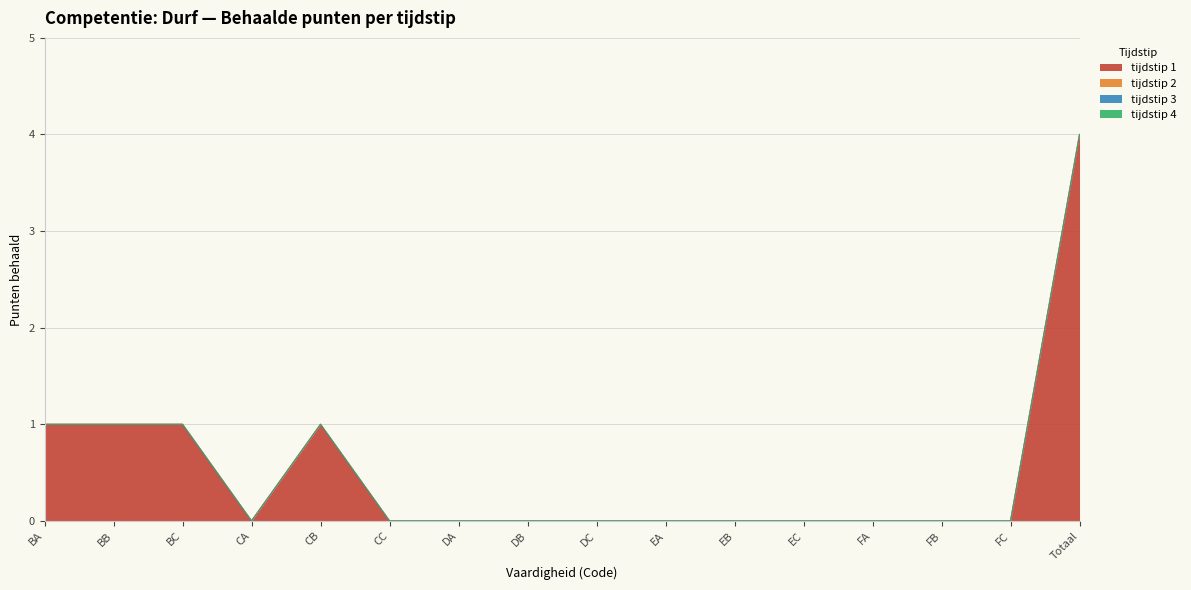

At how many categories does at least one series exceed 1?

1